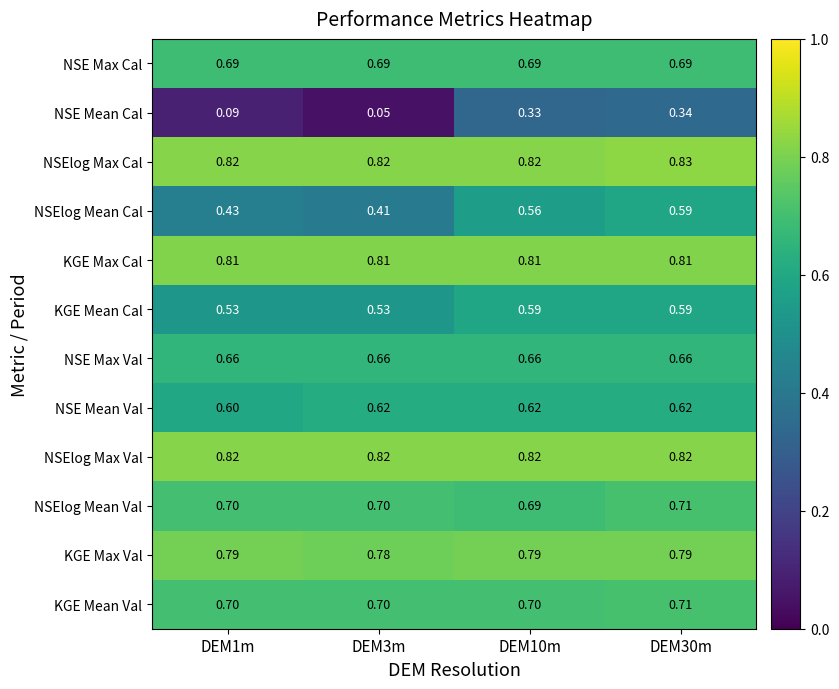

Which series has the largest total across all categories?

NSElog Max Cal